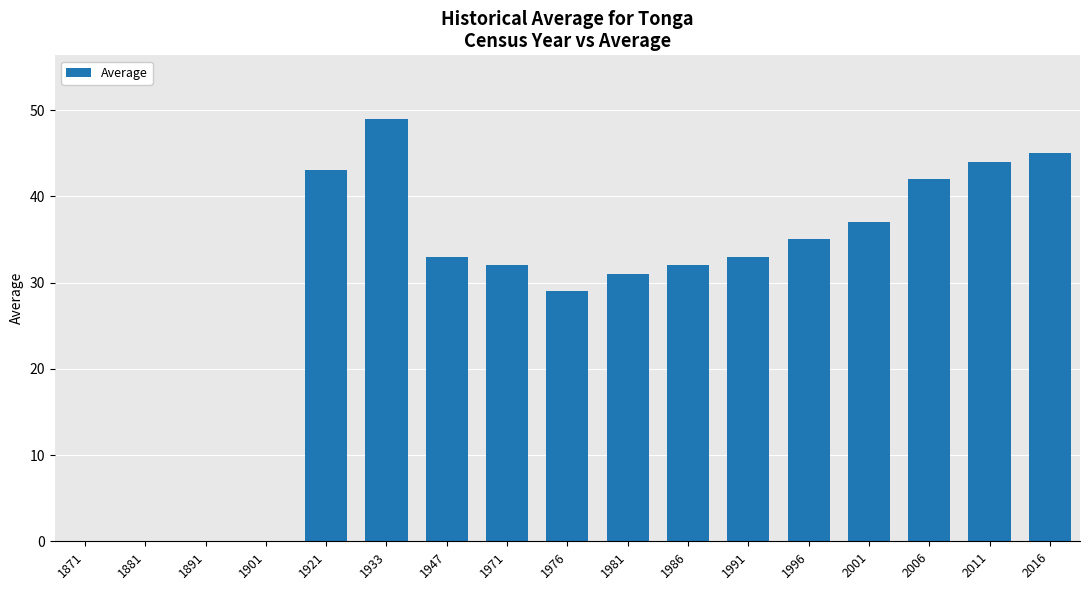

The chart shows a value of 15 at 2001. True or false?

False